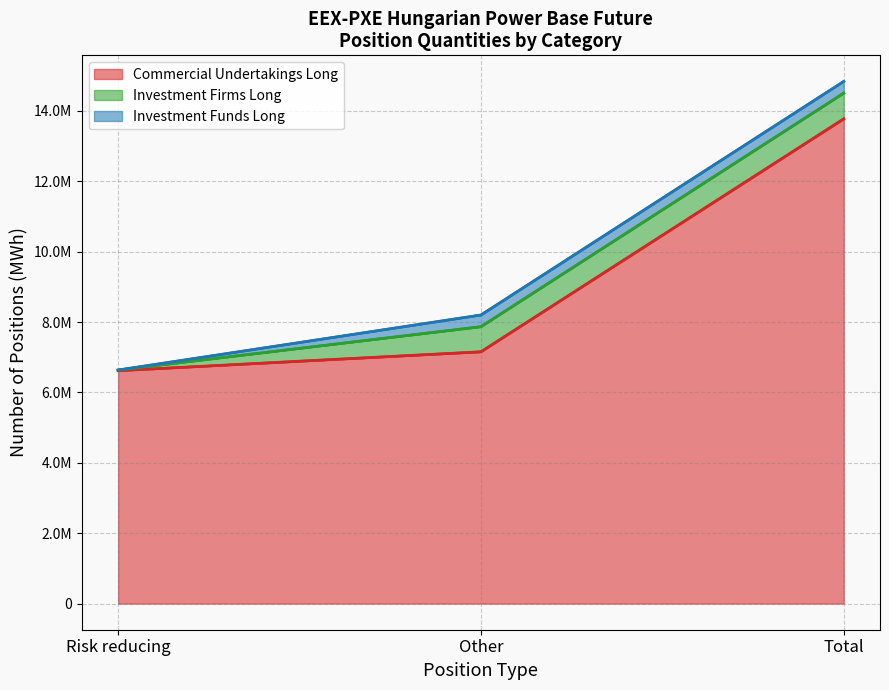

How many distinct data groups are displayed?

3